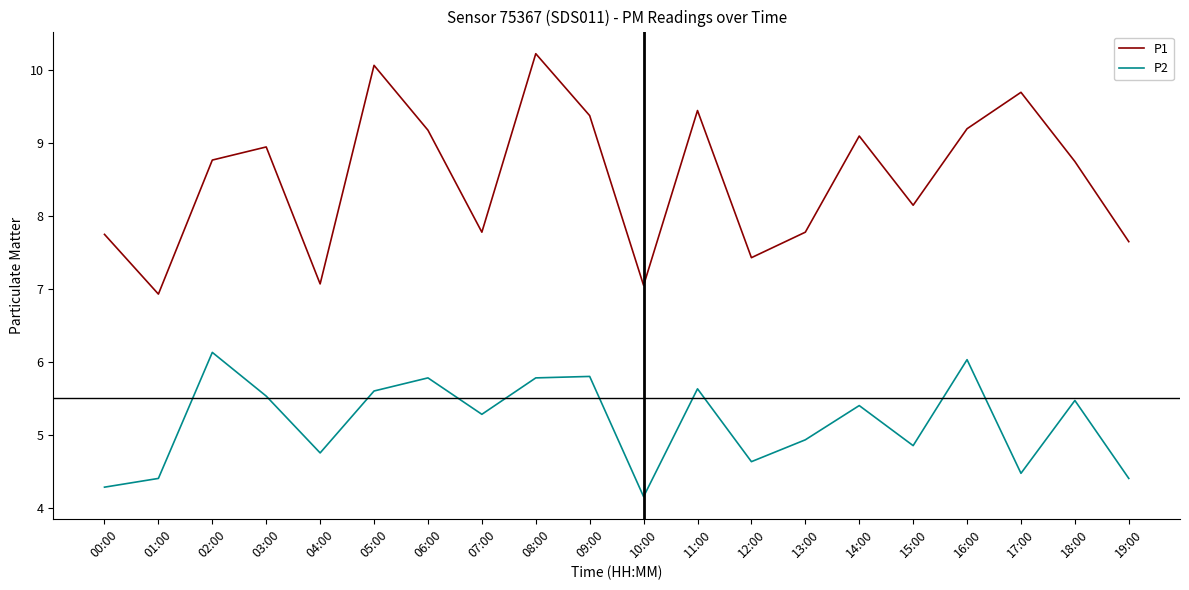

Rank the series at 10:00 from lowest to highest value.

P2, P1